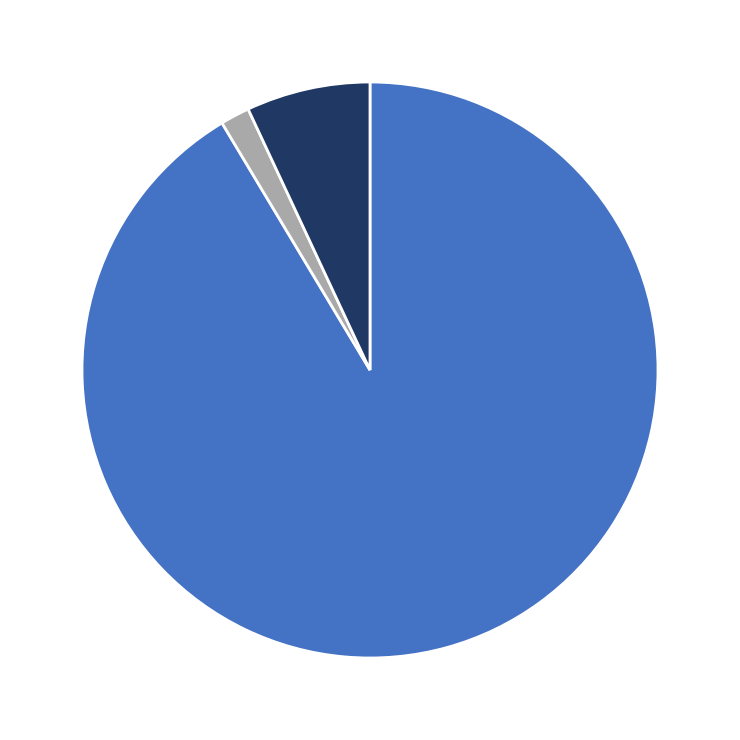

Does any single category account for the majority?

Yes